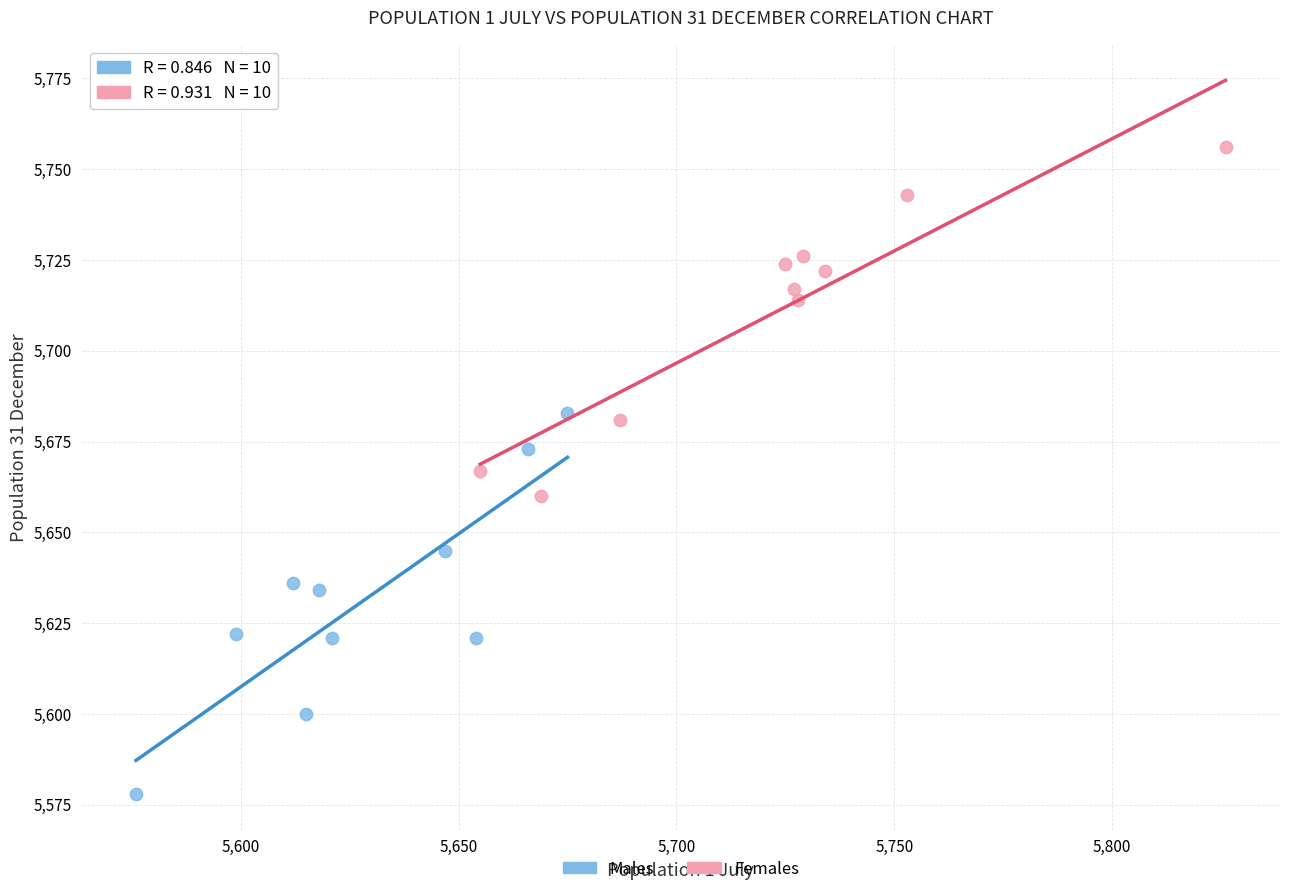

What are all the series names shown in the legend?

Males, Females